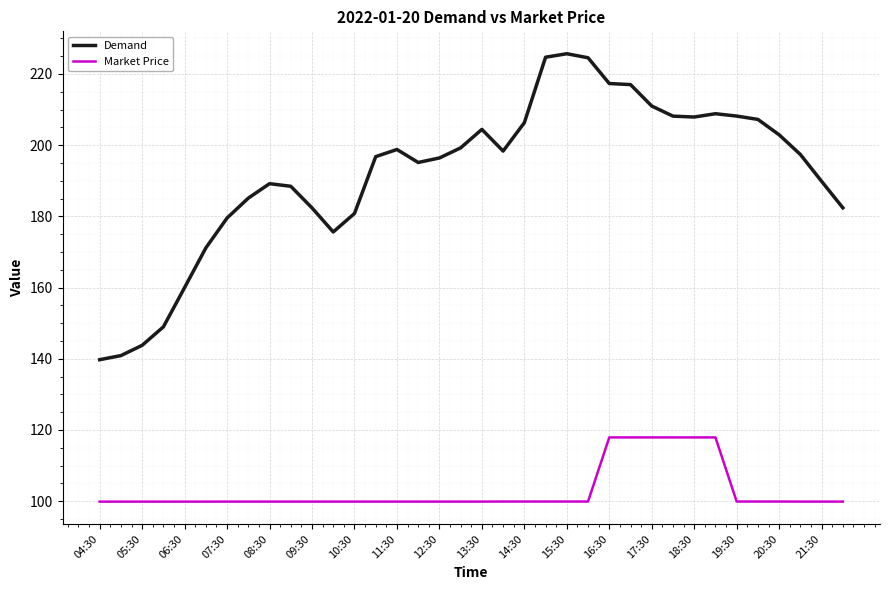

What is the difference between the maximum and minimum values in the Market Price series?

18.0